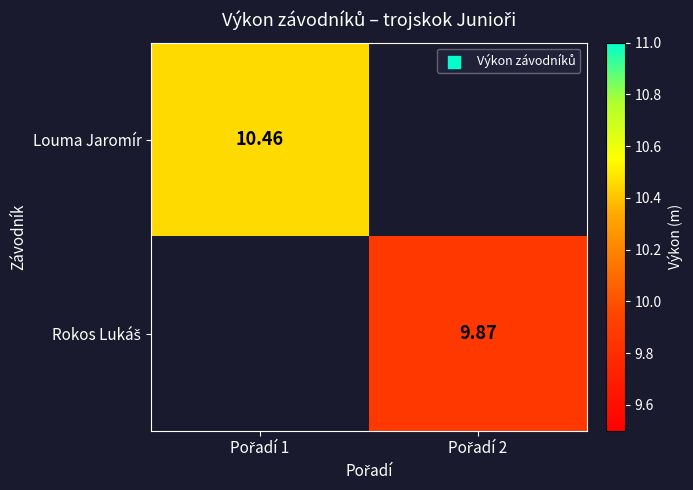

Is the value of Rokos Lukáš at Pořadí 2 greater than the value of Louma Jaromír at Pořadí 2?

No